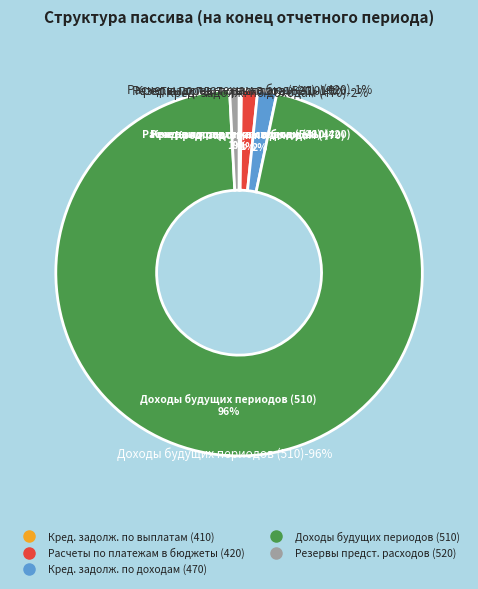

Which slice is the largest?

Доходы будущих периодов (510)